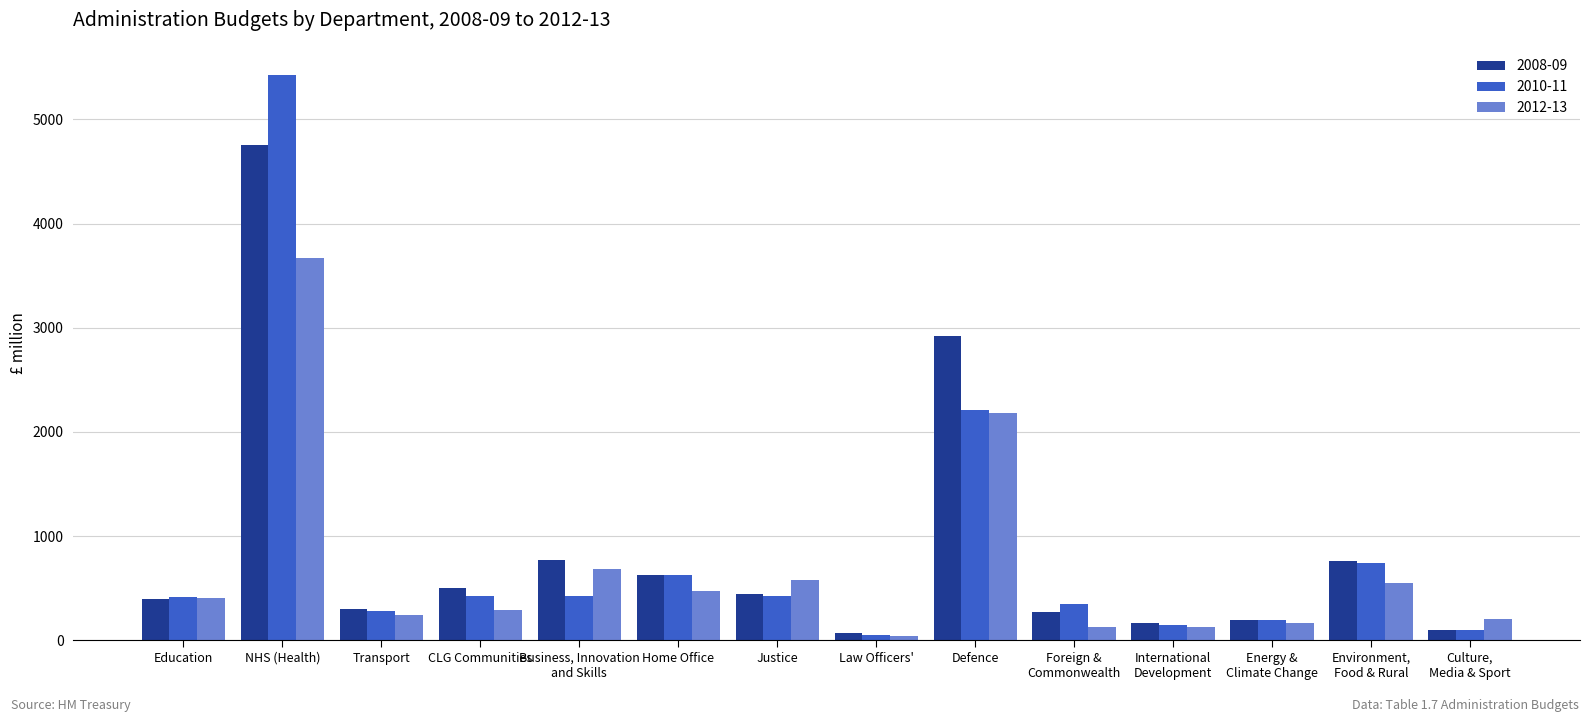

What is the difference between the maximum and minimum values in the 2012-13 series?

3628